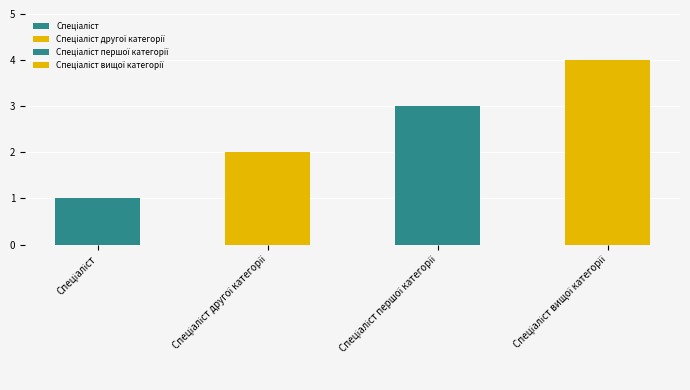

How many bars are there in total?

4